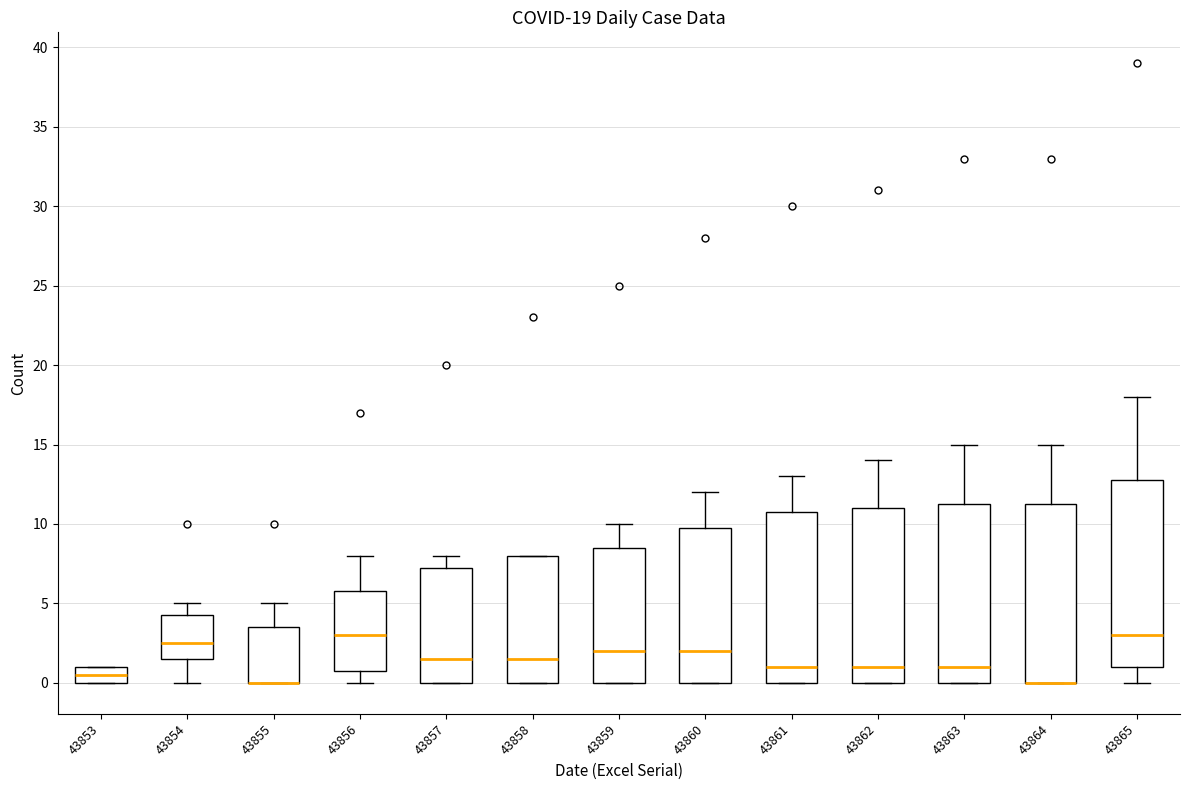

Comparing the boxes themselves (not the whiskers), which one is the tallest?

43865